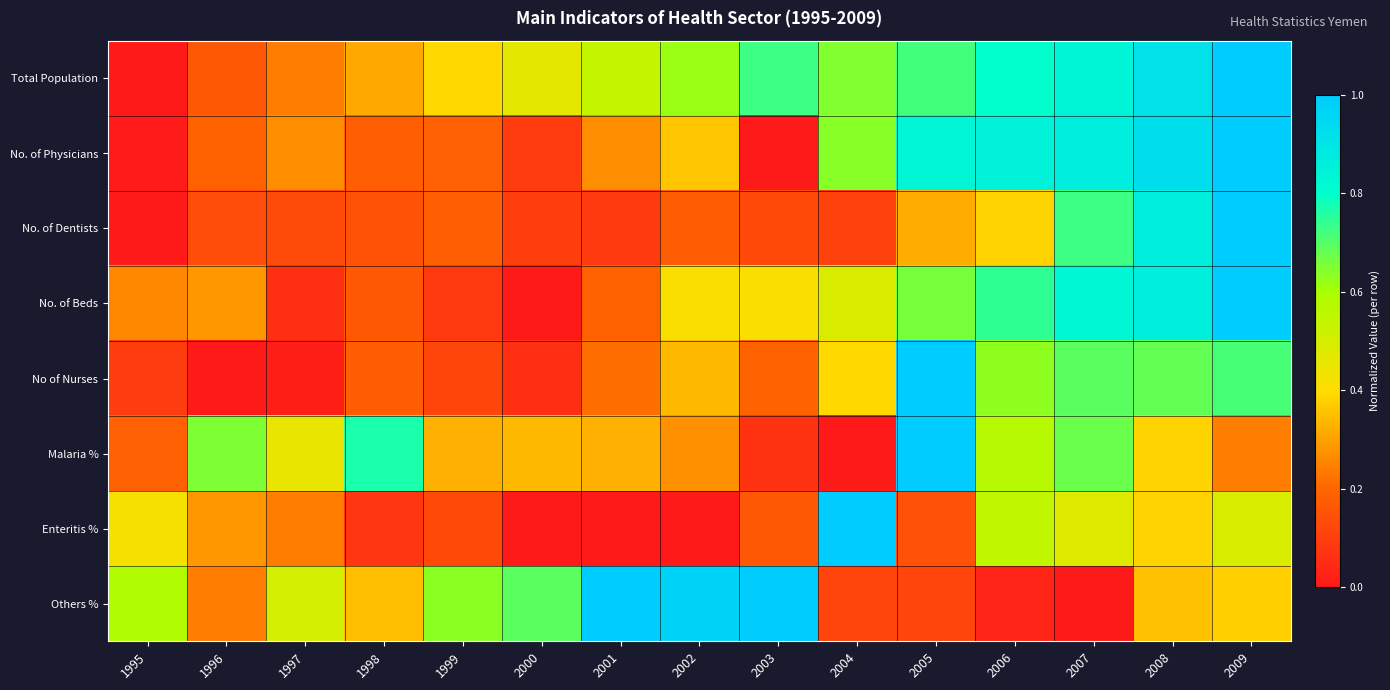

What is the total value across all series at 2000?

1.7